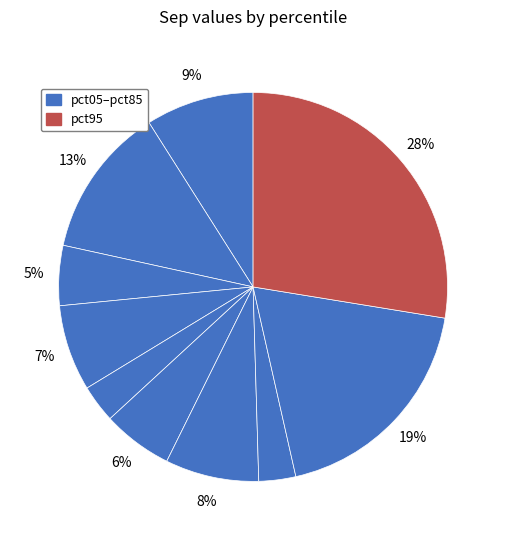

Count the number of slices in the pie.

10